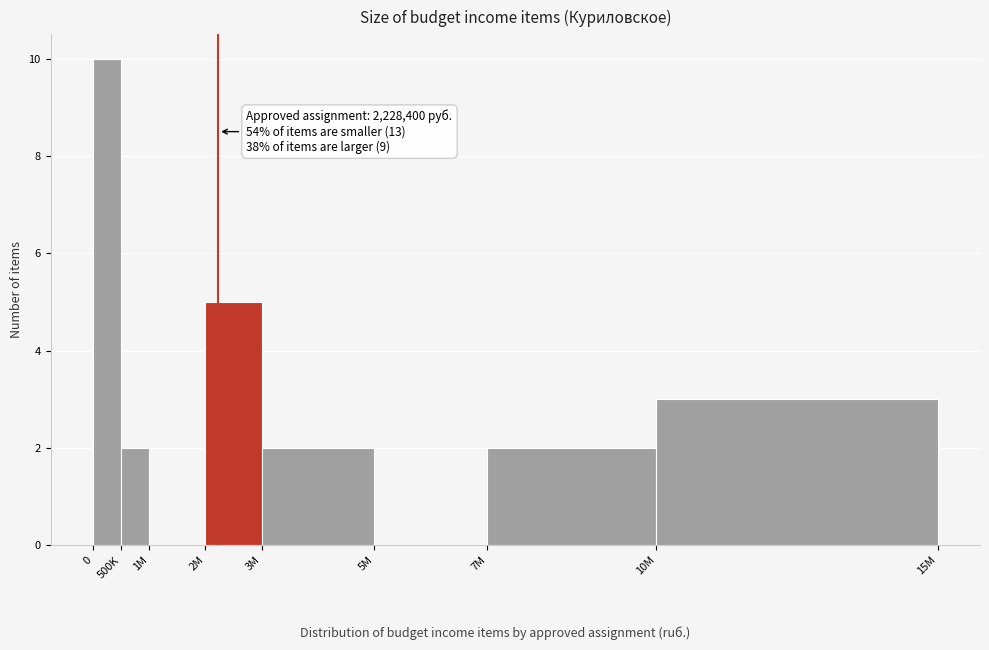

Reading left to right, transcribe all the data shown in this chart.

0=10	500K=2	1M=0	2M=5	3M=2	5M=0	7M=2	10M=3